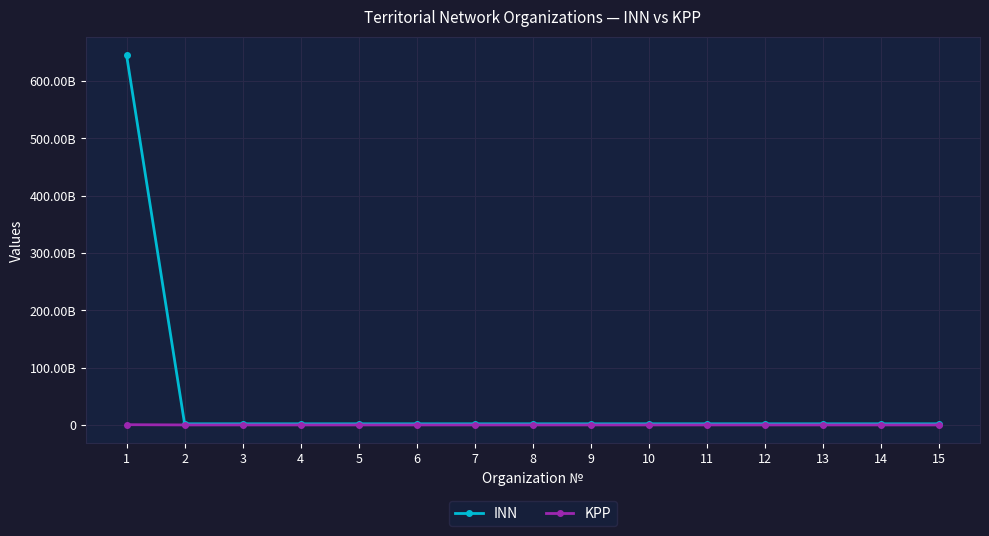

How many interior local peaks does the KPP series have?

3